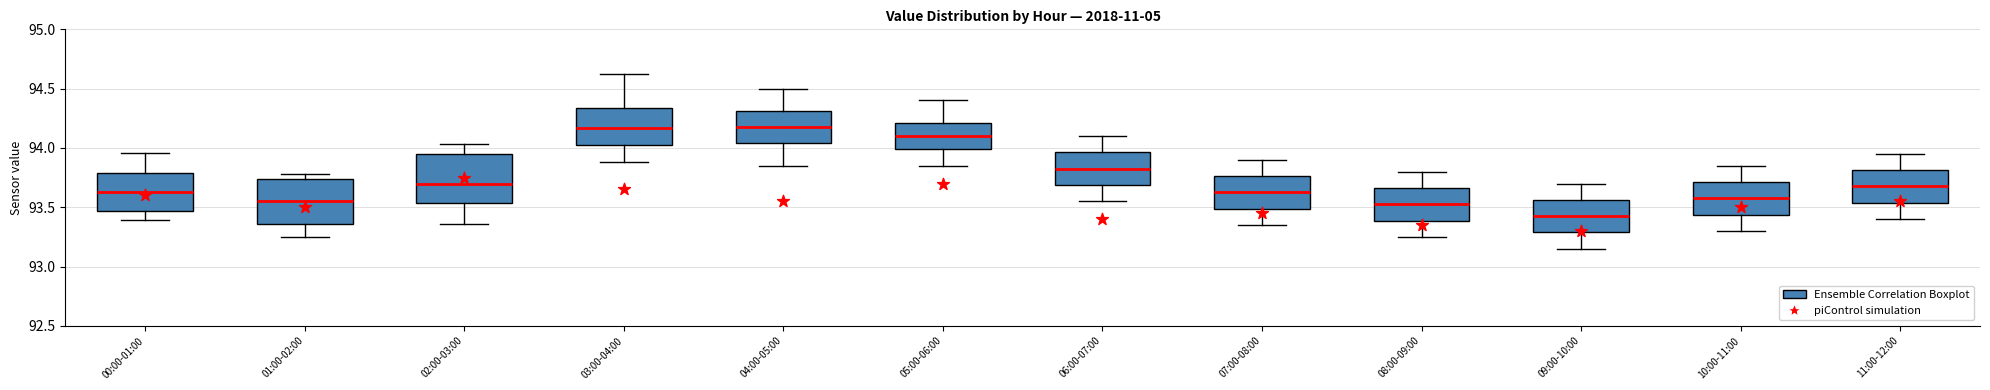

Reading left to right, read every box against the y-axis: the position of its median line, the range the box covers, and the ends of its whiskers. The values are not printed on the chart, so give them approximately, as read against the axis.

00:00-01:00: median 93.65, box 93.45 to 93.80, whiskers 93.40 to 93.95
01:00-02:00: median 93.55, box 93.35 to 93.75, whiskers 93.25 to 93.80
02:00-03:00: median 93.70, box 93.55 to 93.95, whiskers 93.35 to 94.05
03:00-04:00: median 94.15, box 94.05 to 94.35, whiskers 93.90 to 94.60
04:00-05:00: median 94.20, box 94.05 to 94.30, whiskers 93.85 to 94.50
05:00-06:00: median 94.10, box 94.00 to 94.20, whiskers 93.85 to 94.40
06:00-07:00: median 93.85, box 93.70 to 93.95, whiskers 93.55 to 94.10
07:00-08:00: median 93.65, box 93.50 to 93.75, whiskers 93.35 to 93.90
08:00-09:00: median 93.55, box 93.40 to 93.65, whiskers 93.25 to 93.80
09:00-10:00: median 93.45, box 93.30 to 93.55, whiskers 93.15 to 93.70
10:00-11:00: median 93.60, box 93.45 to 93.70, whiskers 93.30 to 93.85
11:00-12:00: median 93.70, box 93.55 to 93.80, whiskers 93.40 to 93.95